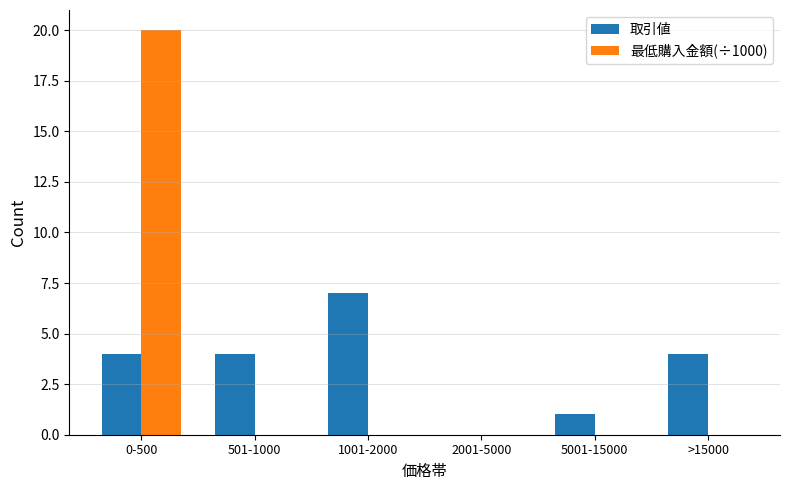

What is the sum of the 取引値 values at 5001-15000 and >15000?

5